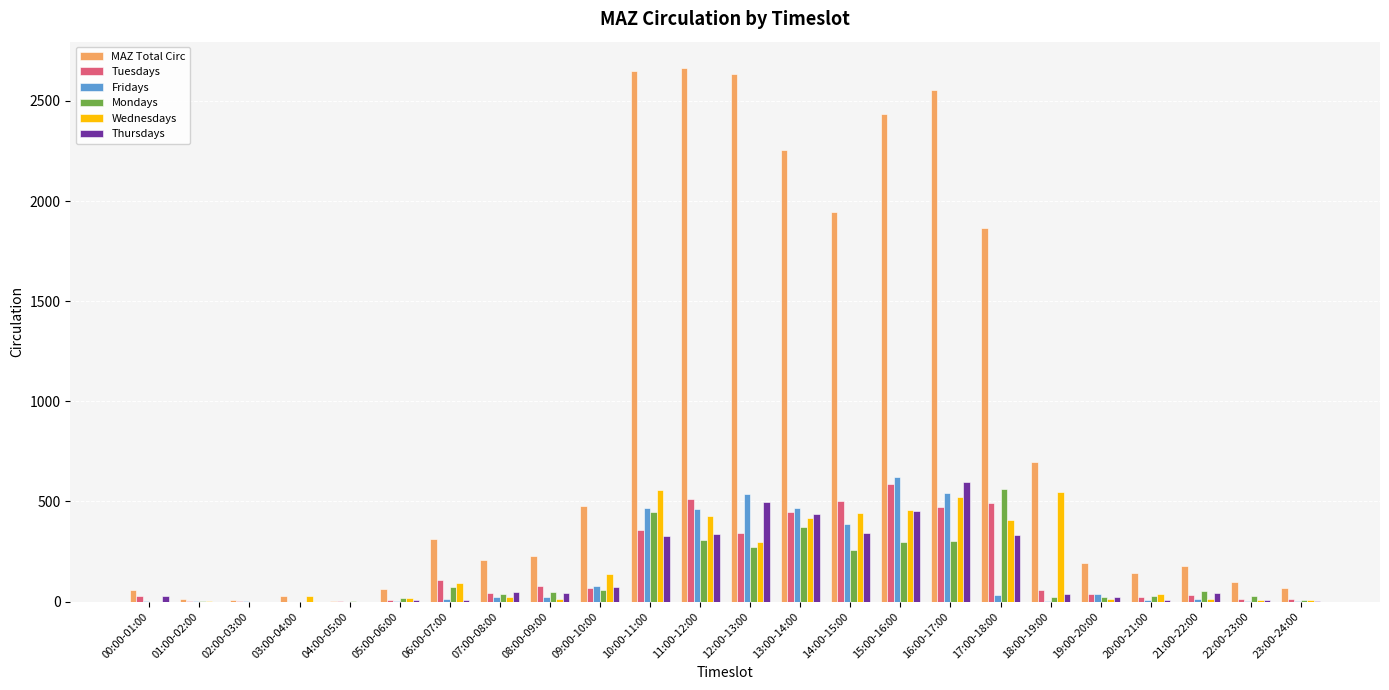

Which series has the largest total across all categories?

MAZ Total Circ